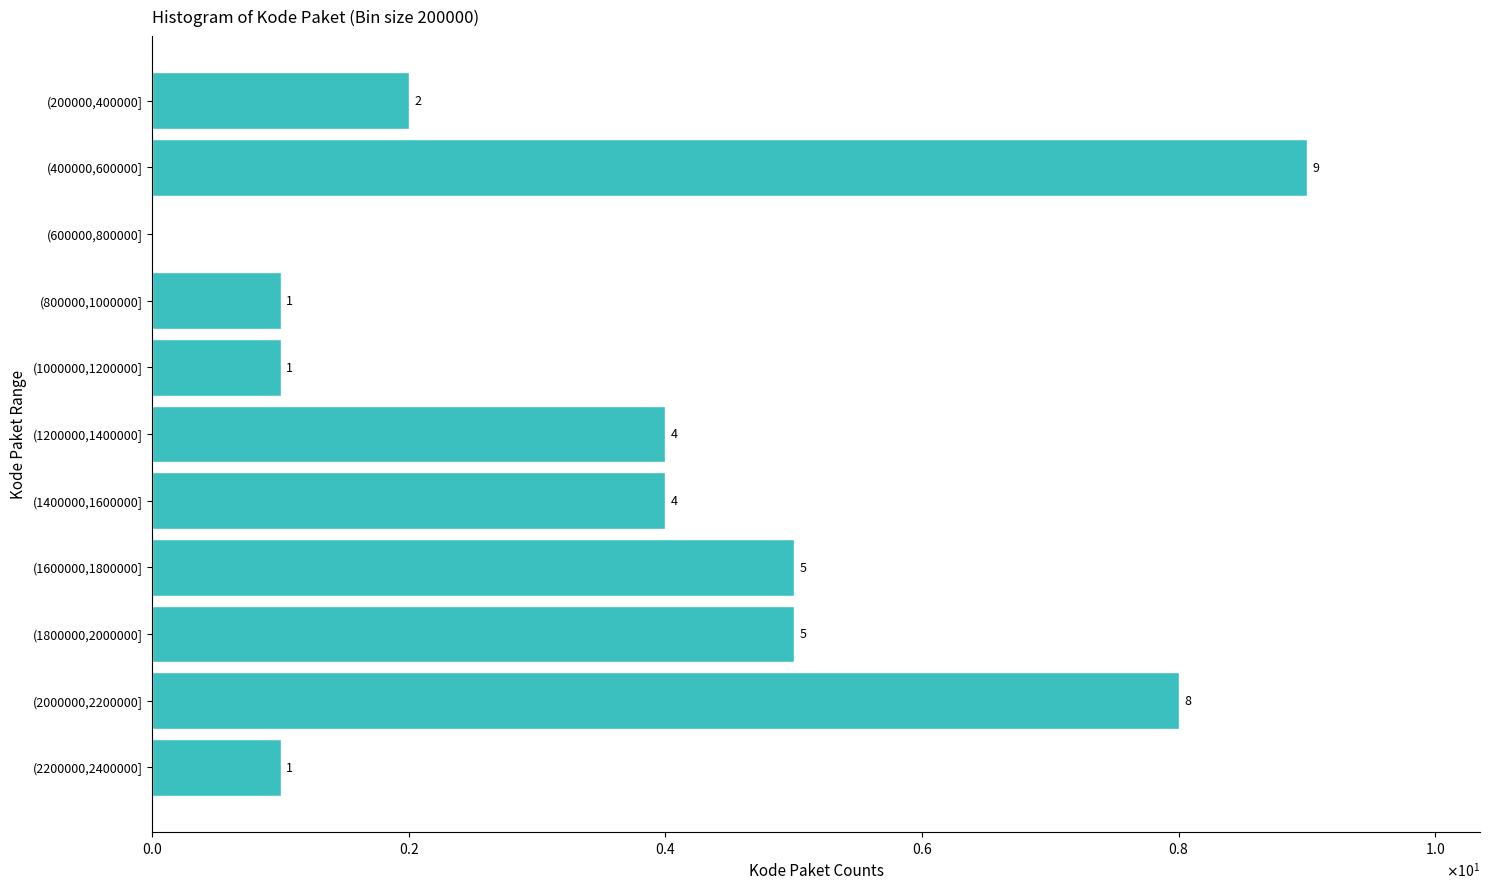

Are the bars horizontal?

Yes